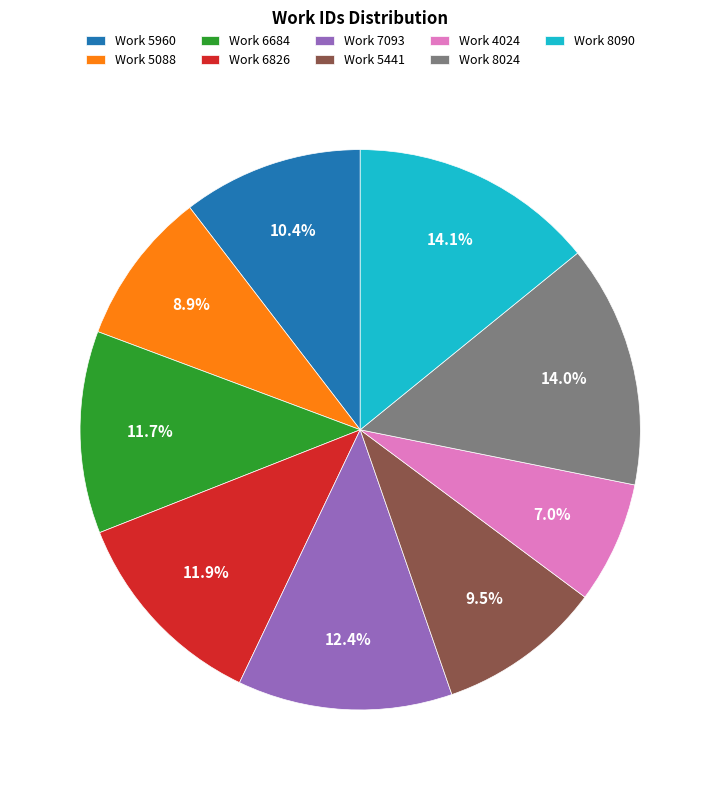

Is it true that Work 7093 is 12% of the pie?

True